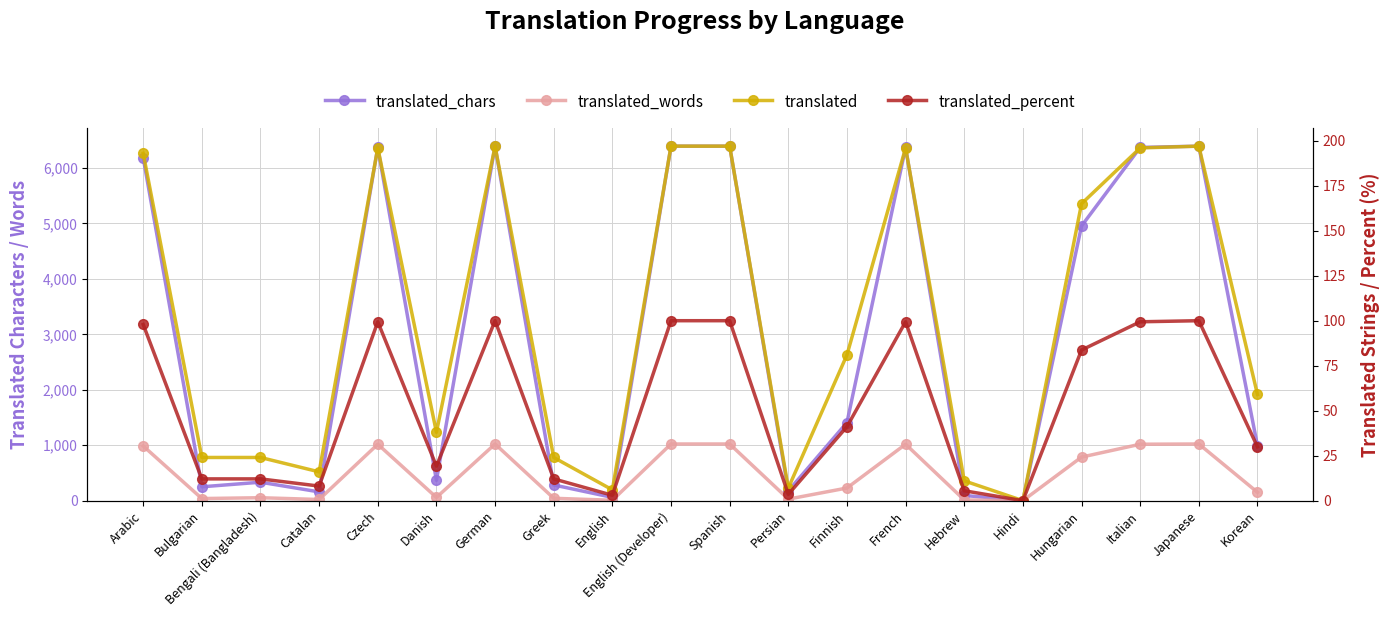

What are all the series names shown in the legend?

translated_chars, translated_words, translated, translated_percent